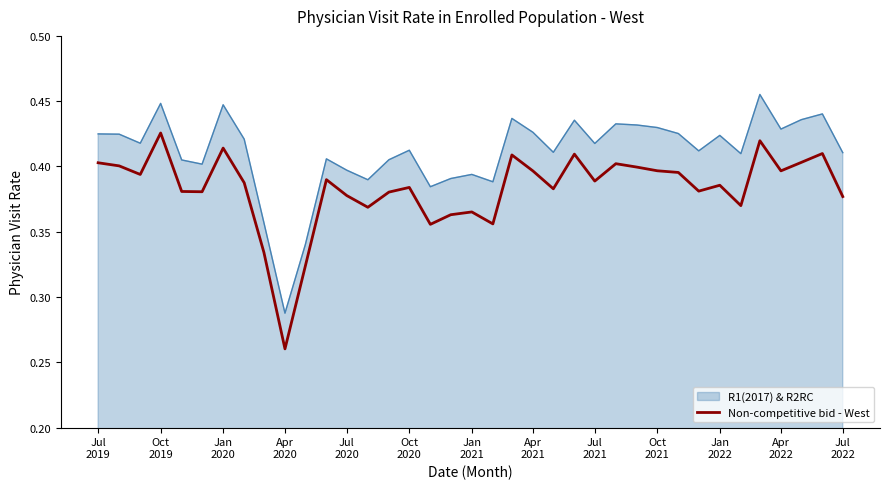

Which series has the largest total across all categories?

R1(2017) & R2RC